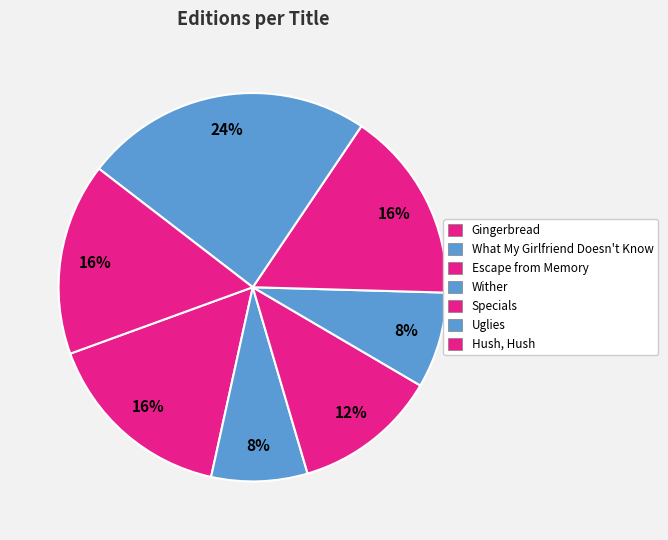

Which slice is the smallest?

What My Girlfriend Doesn't Know